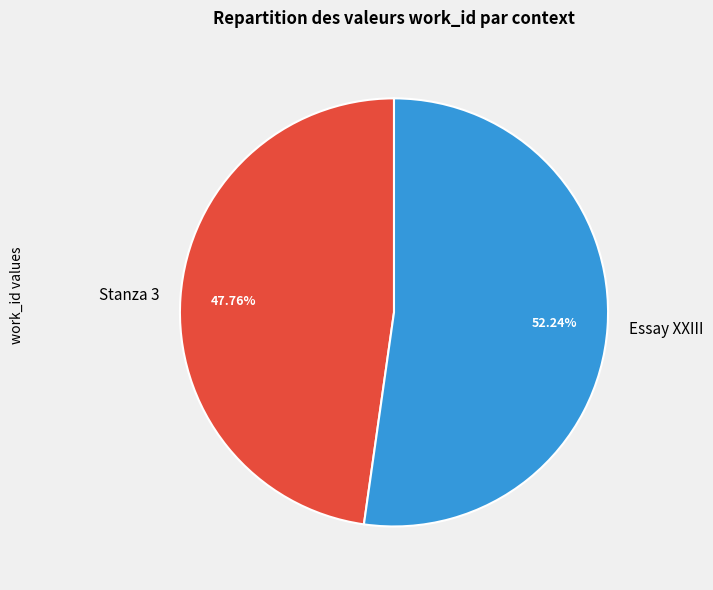

Which slice is the smallest?

Stanza 3